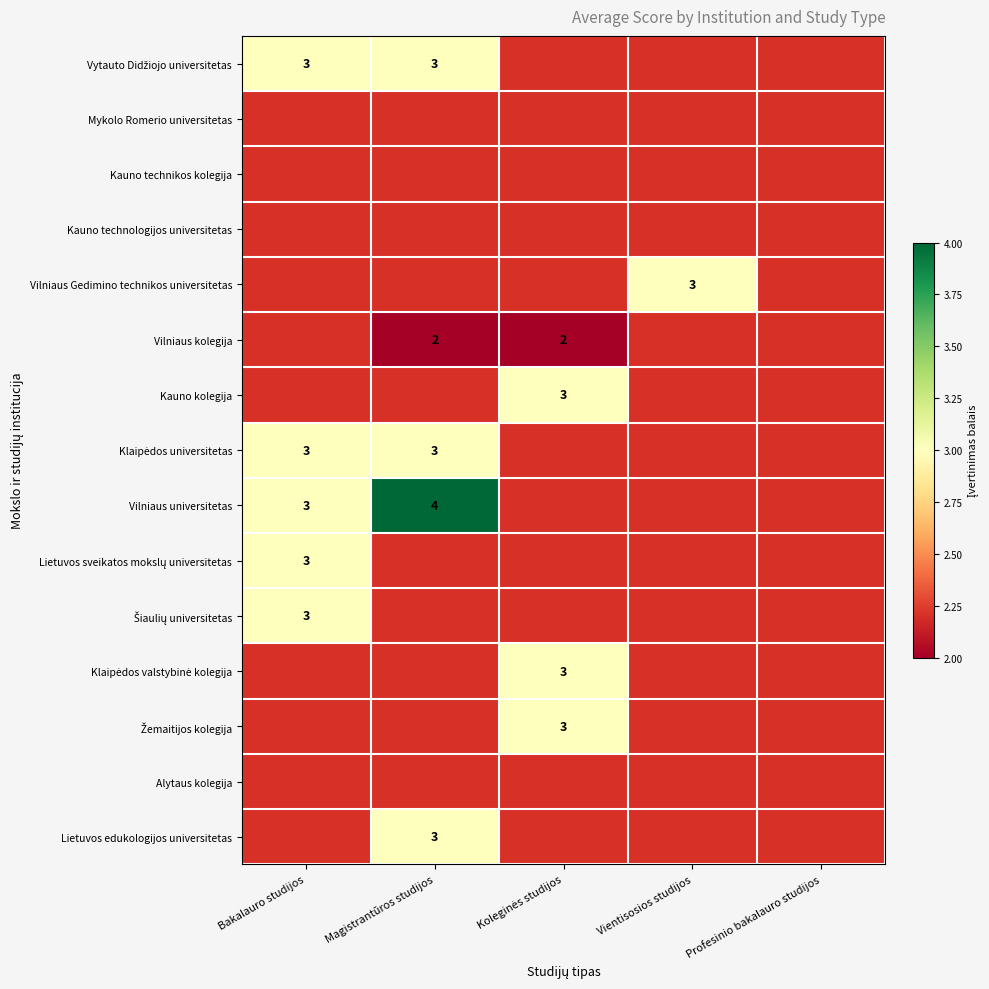

Which has a higher value, Profesinio bakalauro studijos or Bakalauro studijos?

Bakalauro studijos